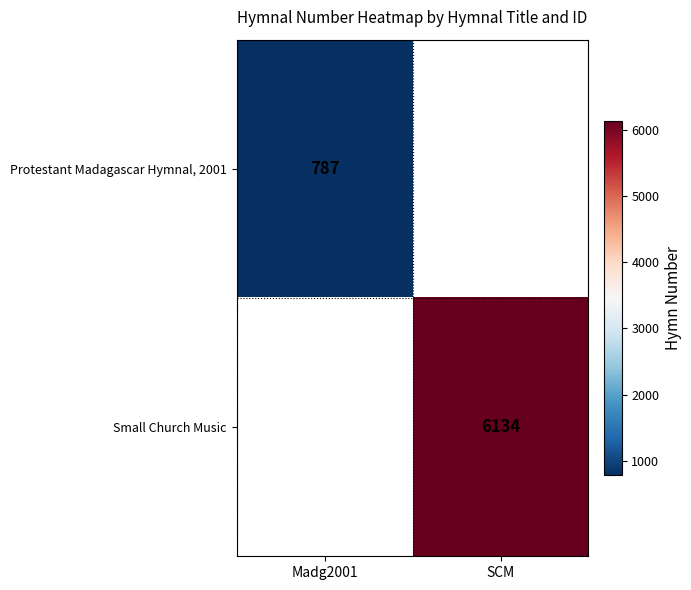

The value of Small Church Music at SCM is 6134. True or false?

True